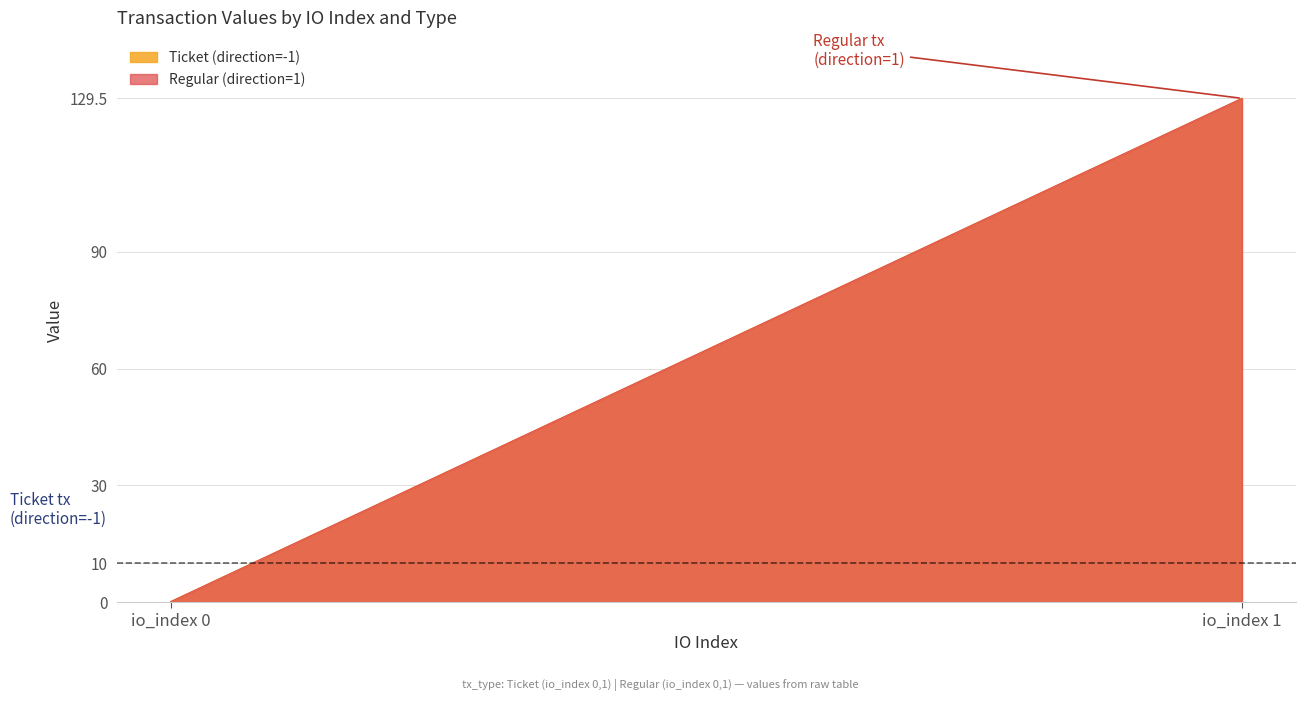

At which label is Regular (direction=1) closest to 64?

io_index 0